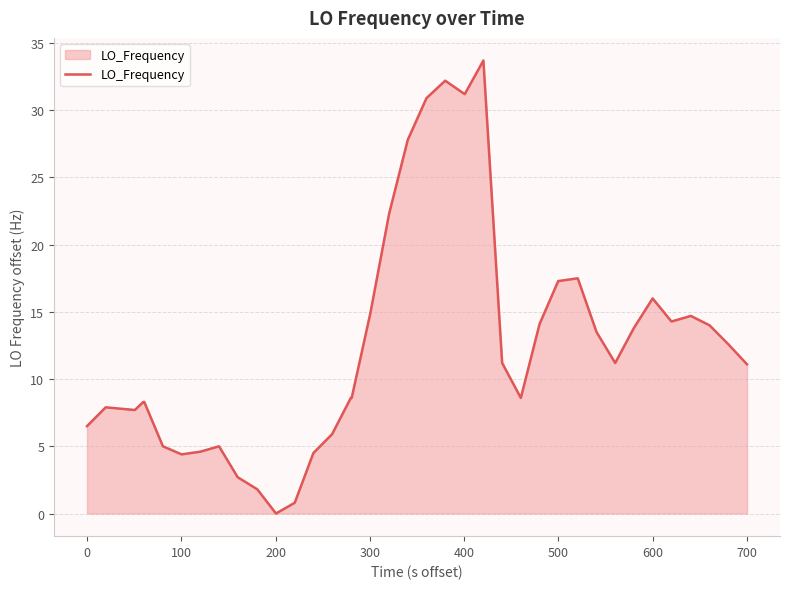

What is the maximum value shown in the chart?

33.7